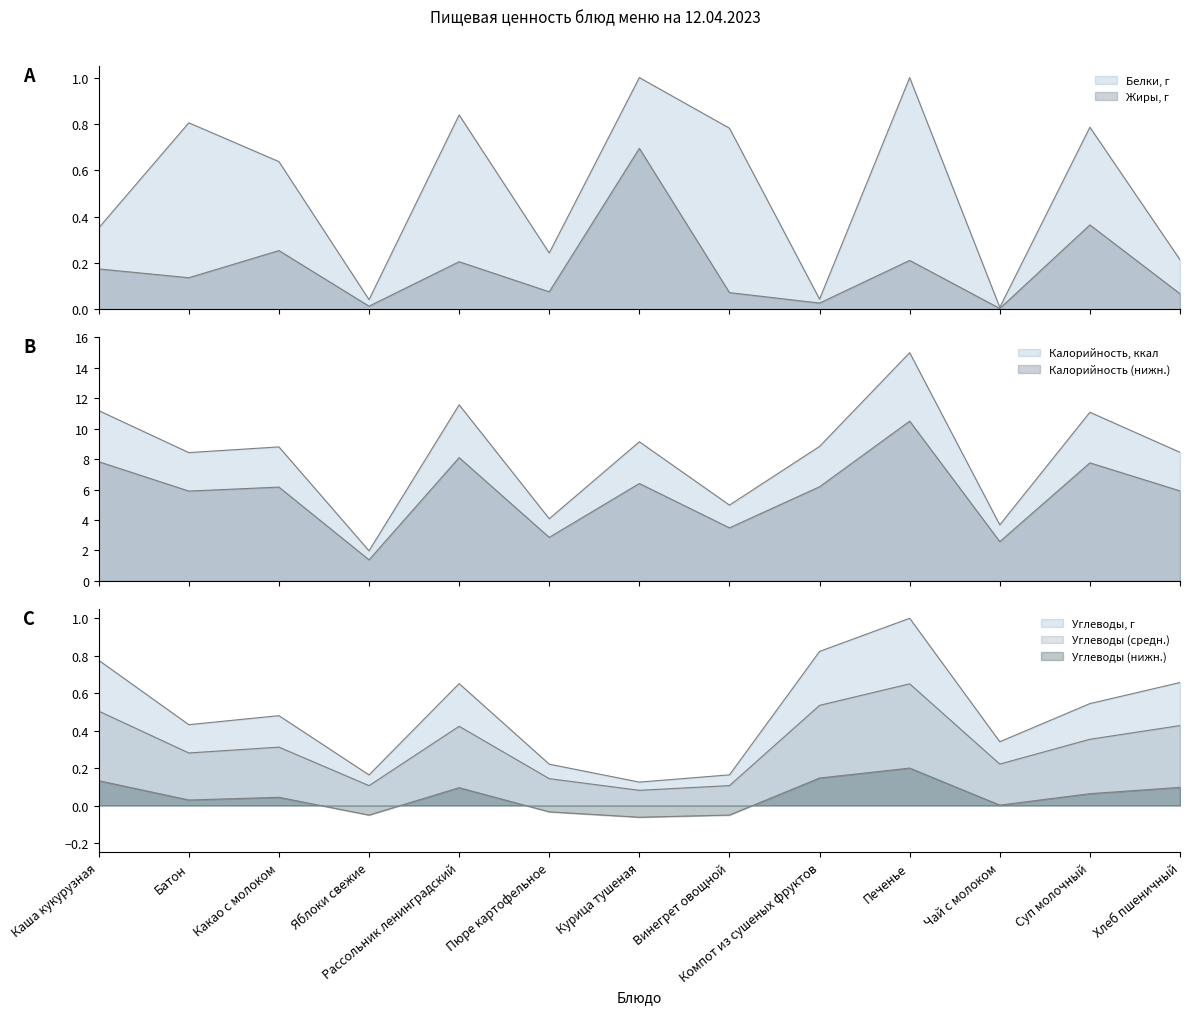

What position from the left is Хлеб пшеничный?

13